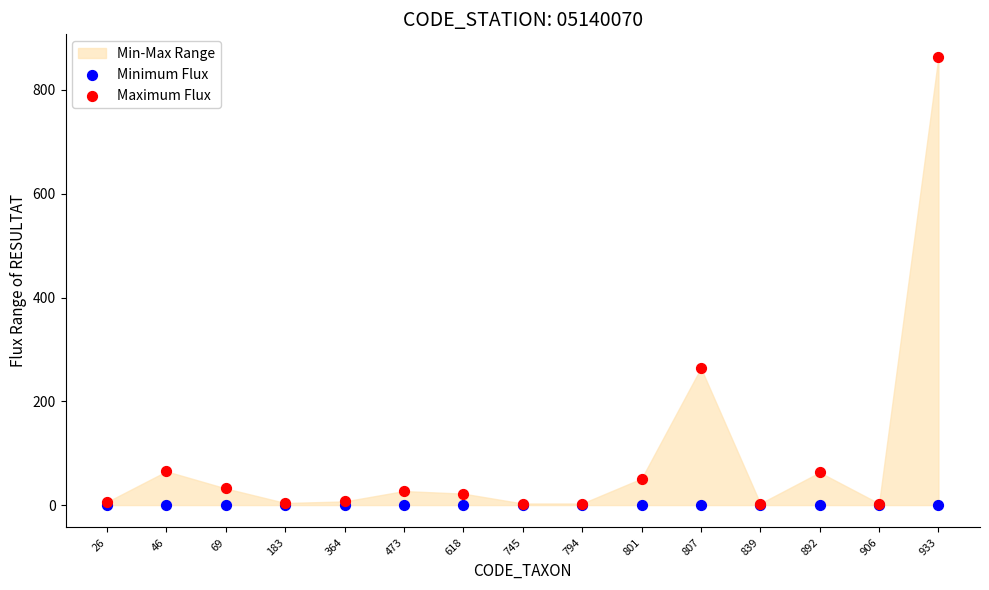

Across all series, what Y value is closest to 432?

264